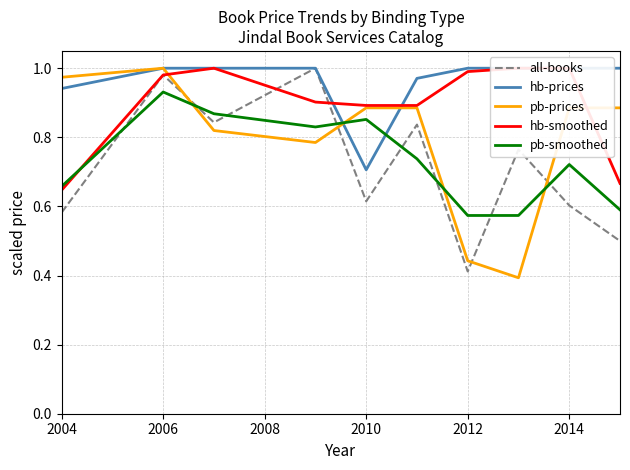

At which category is the sum across all series the highest?

2006